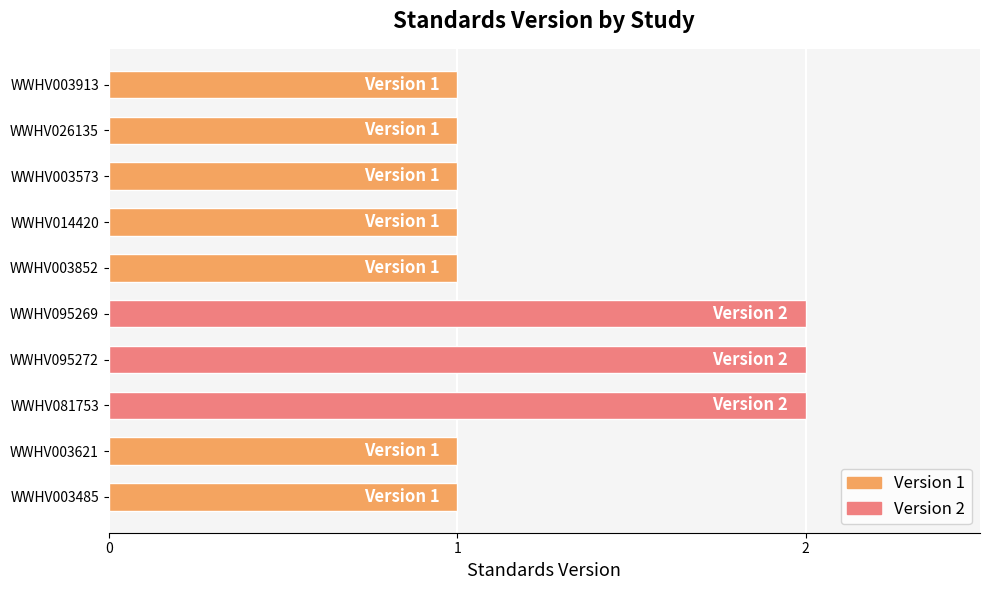

What is the change in value from WWHV003621 to WWHV095272?

+1